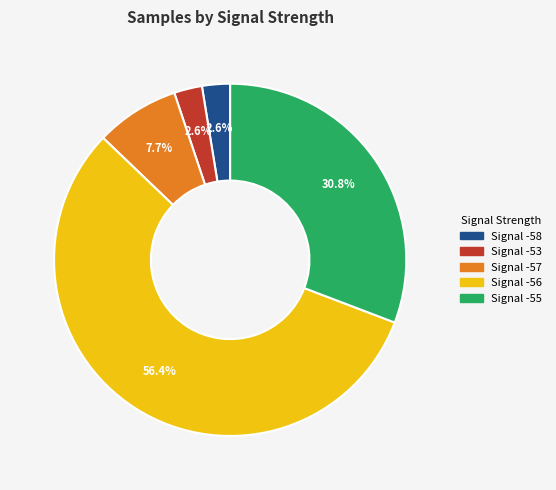

Does any single category account for the majority?

Yes